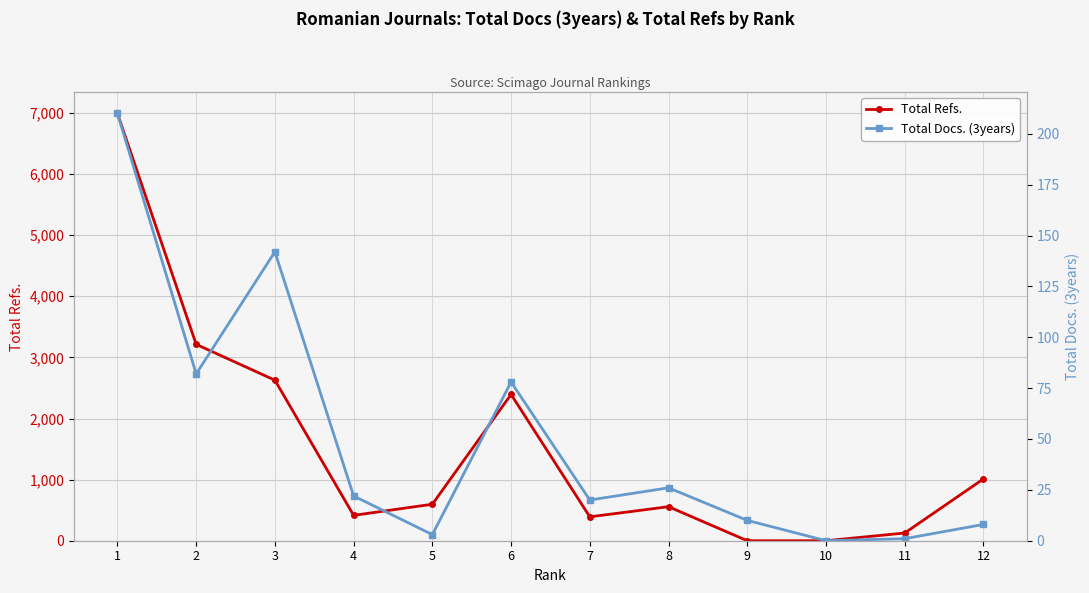

What are all the series names shown in the legend?

Total Refs., Total Docs. (3years)